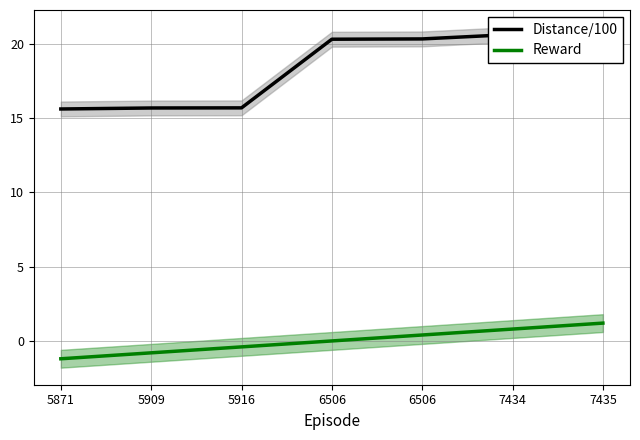

True or false: Distance/100 and Reward intersect in this chart.

False